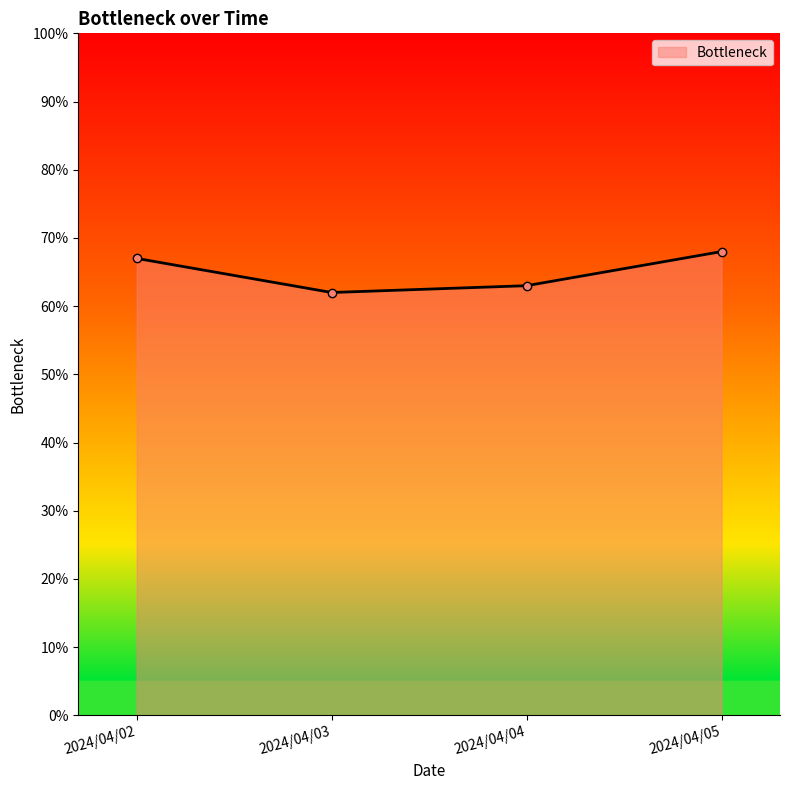

True or false: the data shows 1.0 at 2024/04/03.

False